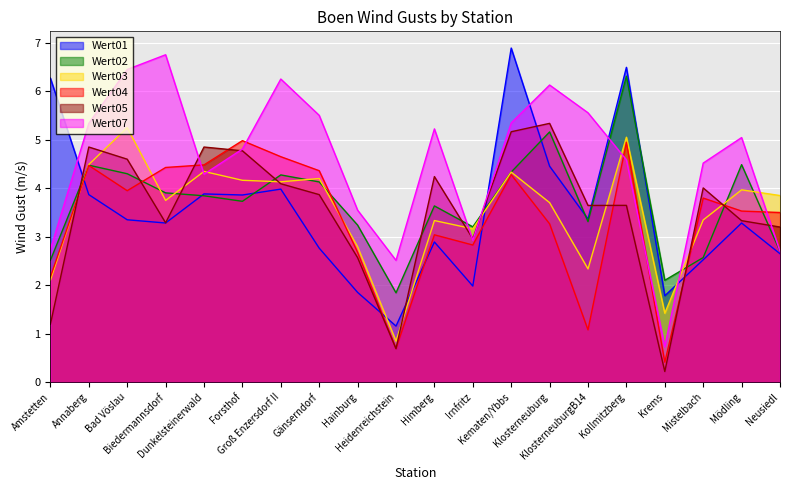

What is the sum of the Wert02 values at Forsthof and Kollmitzberg?

10.0